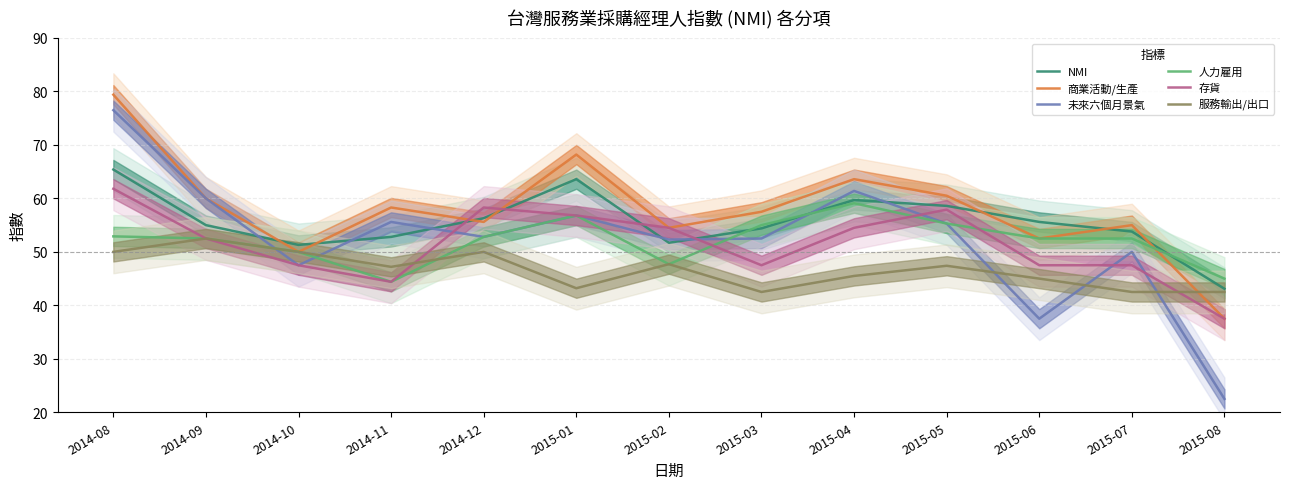

How many intersections are there between 存貨 and 服務輸出/出口?

2